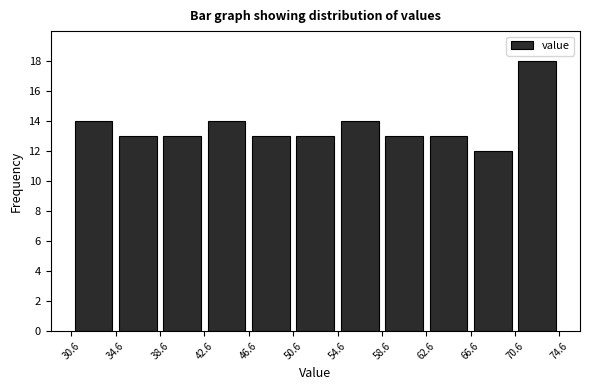

Reading left to right, list every bar in this chart as the range it spans on the x-axis followed by its height. The values are not printed on the chart, so give them approximately, as read against the axis.

30.6 to 34.6: 14
34.6 to 38.6: 13
38.6 to 42.6: 13
42.6 to 46.6: 14
46.6 to 50.6: 13
50.6 to 54.6: 13
54.6 to 58.6: 14
58.6 to 62.6: 13
62.6 to 66.6: 13
66.6 to 70.6: 12
70.6 to 74.6: 18